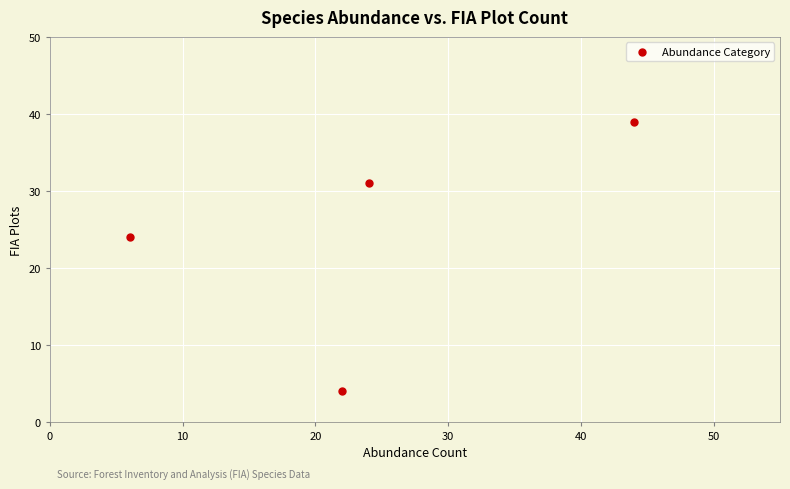

What Y value in the scatter plot is closest to 21?

24